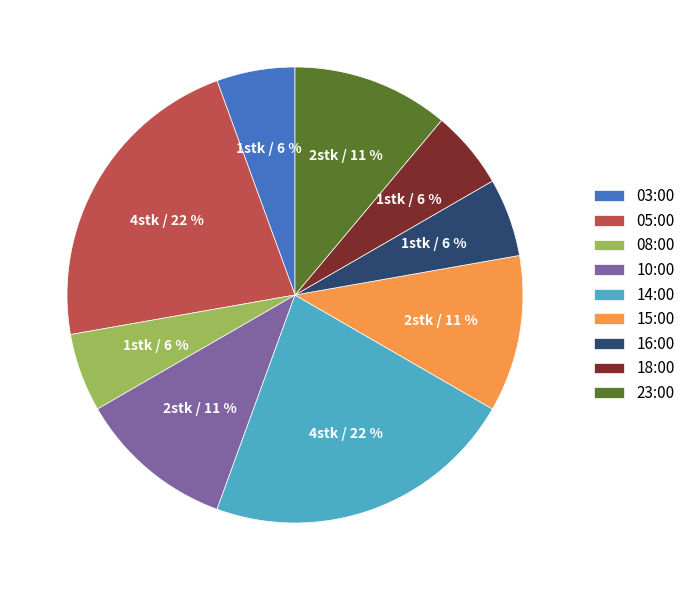

Between 08:00 and 23:00, which is larger?

23:00